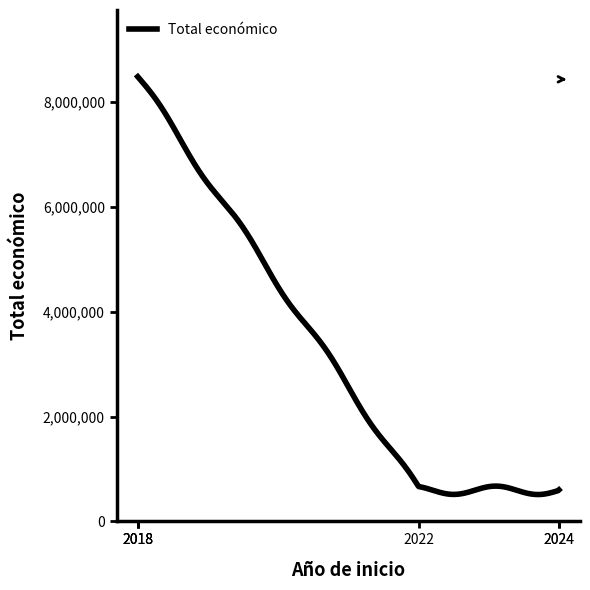

How many lines are shown in the chart?

1